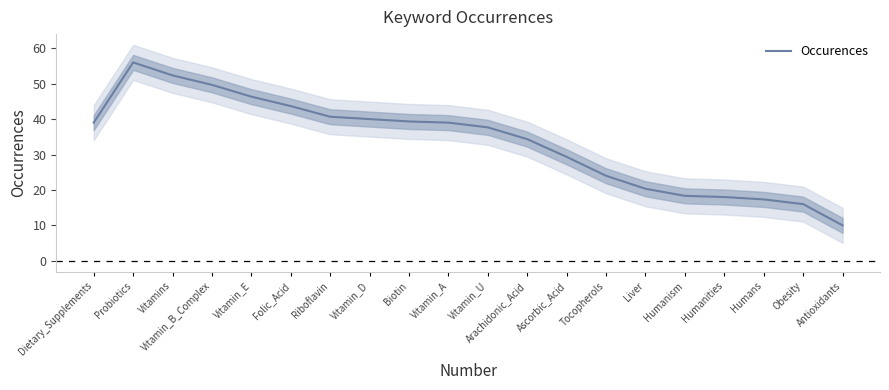

What is the label of the 5th point from the left?

Vitamin_E